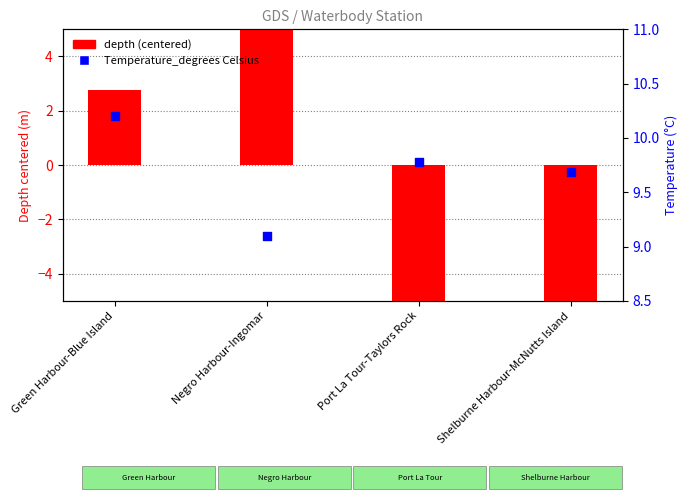

What are all the series names shown in the legend?

depth (centered), Temperature_degrees Celsius